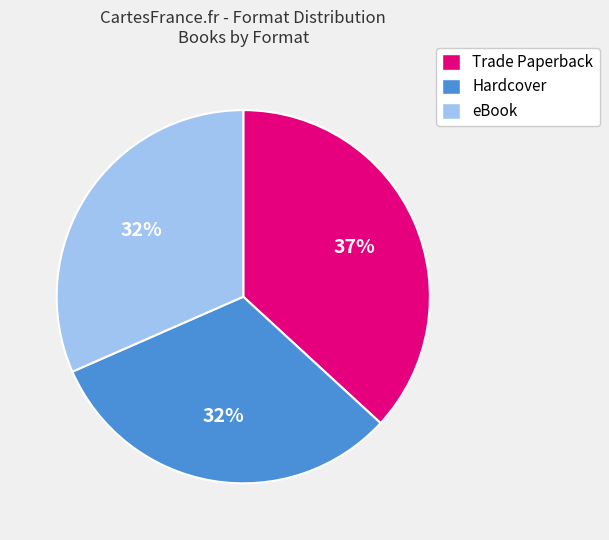

Is the sum of Trade Paperback and eBook greater than half?

Yes